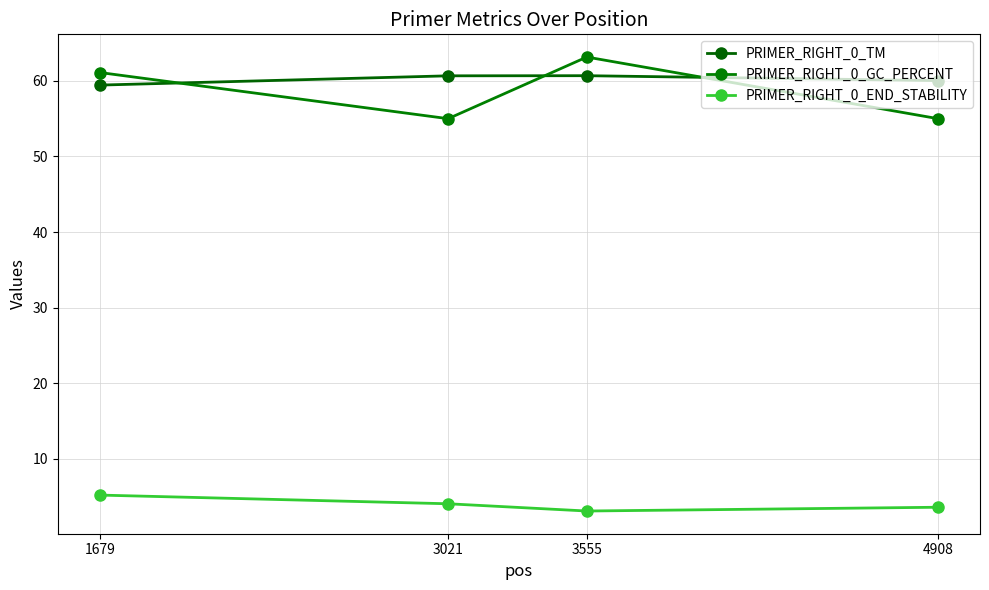

Which series changed the most between 1679 and 4908?

PRIMER_RIGHT_0_GC_PERCENT